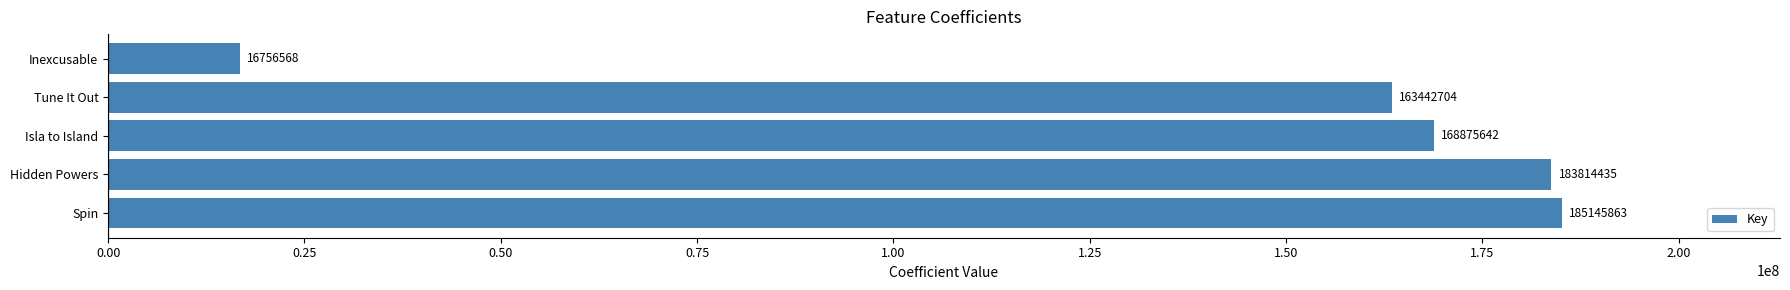

List the labels in order of value, smallest first.

Inexcusable, Tune It Out, Isla to Island, Hidden Powers, Spin